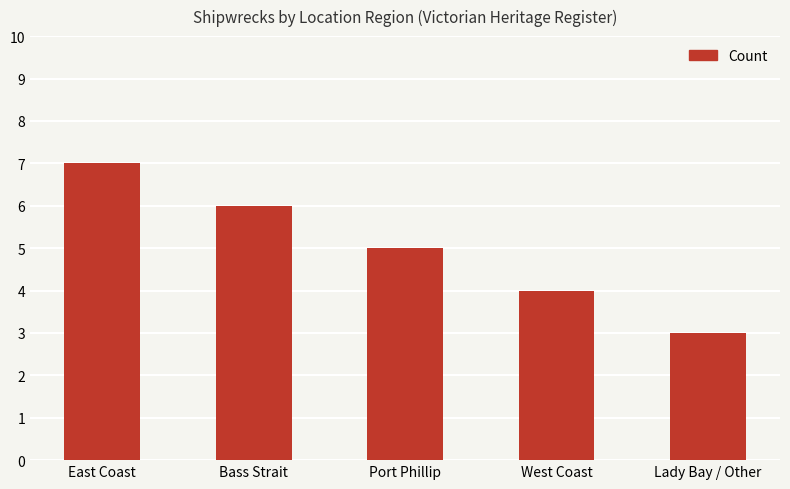

Between East Coast and West Coast, which is larger?

East Coast